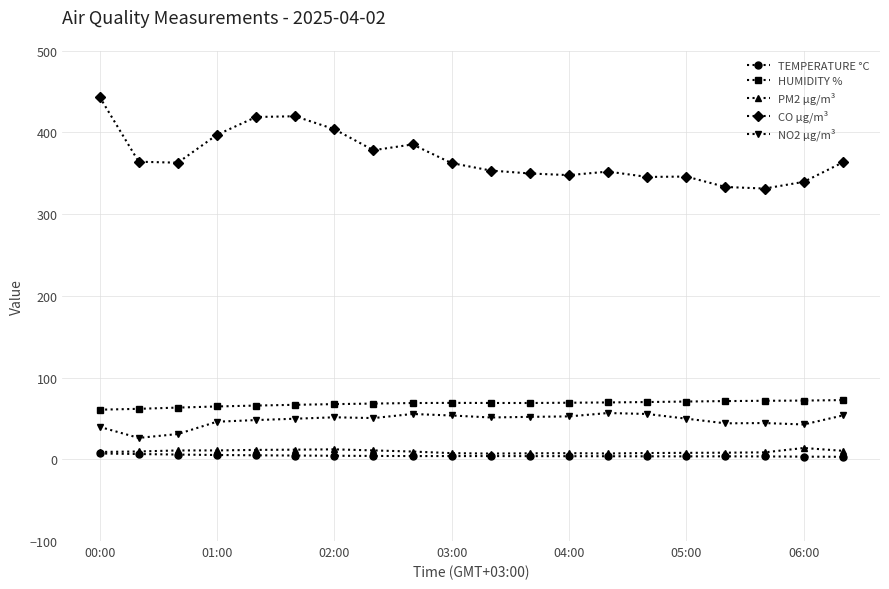

Which series has the widest spread of values?

CO µg/m³